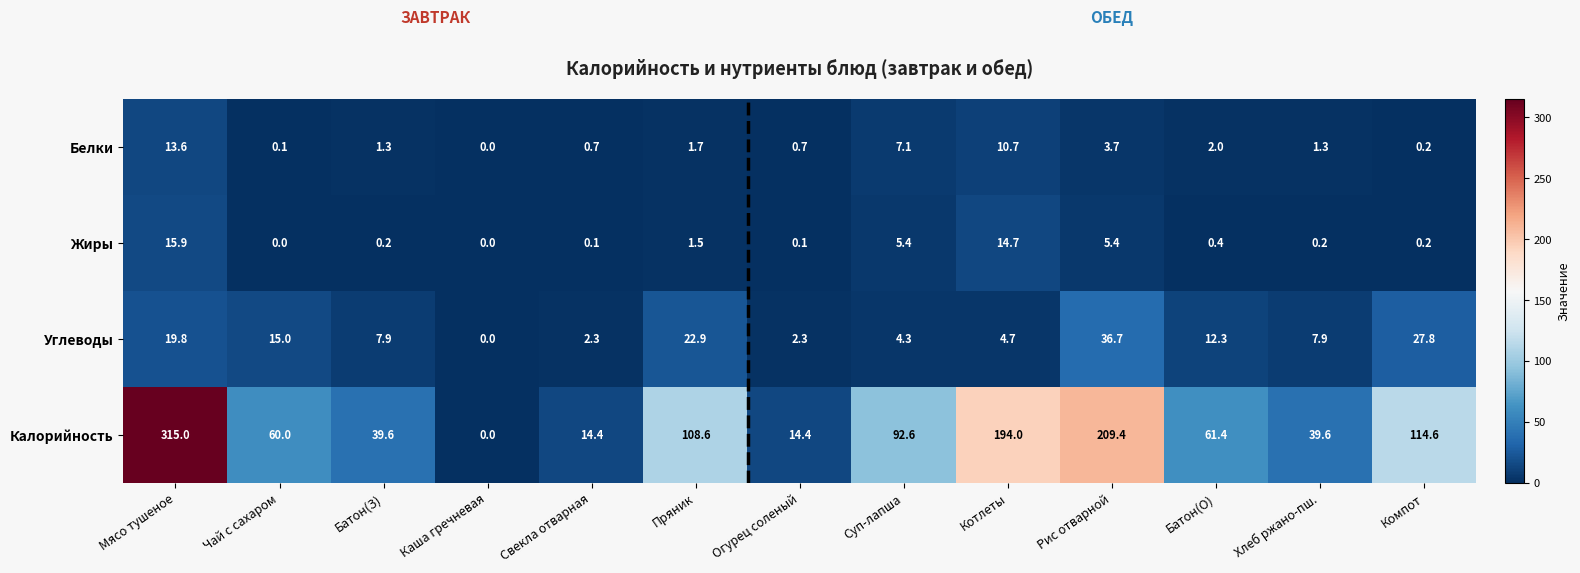

Is it true that Углеводы equals 15.0 at Чай с сахаром?

True